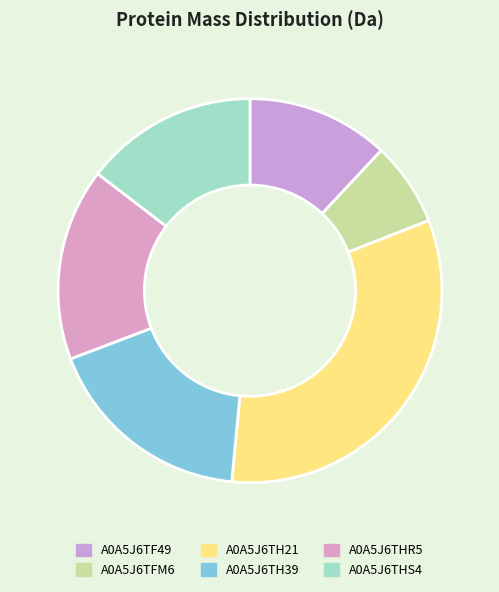

Does any single category account for the majority?

No